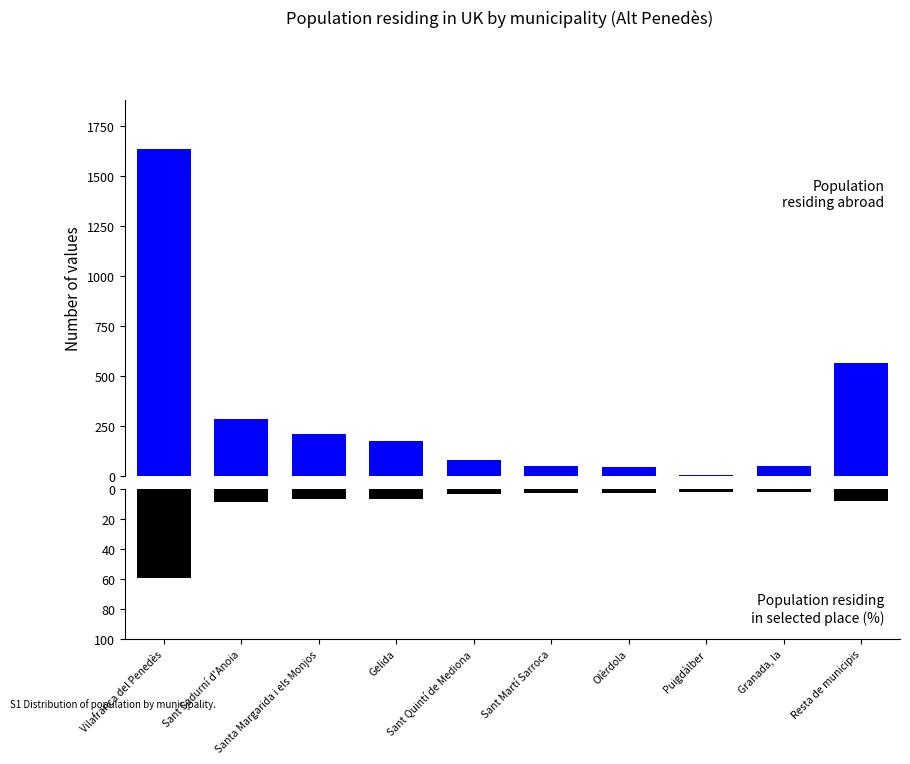

How many data points in Population residing in selected place (%) are less than -3?

6